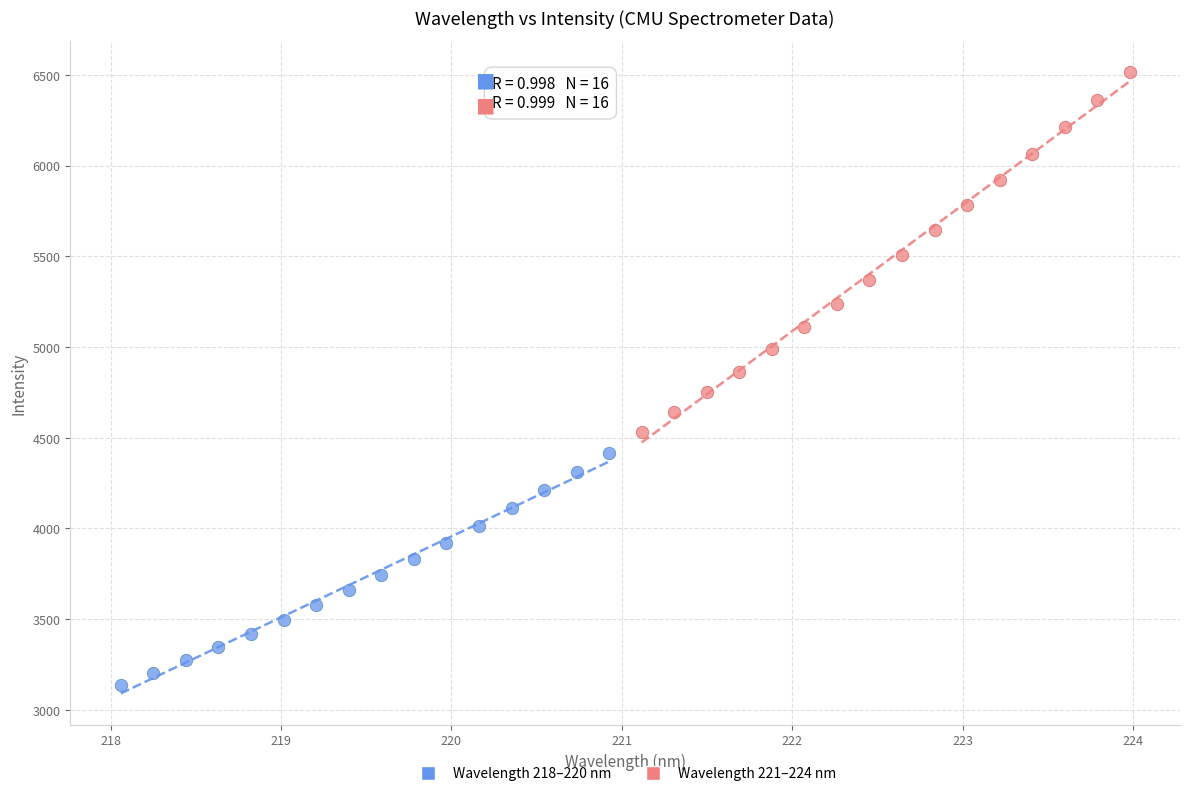

Which series contains the lowest Y value?

Wavelength 218–220 nm